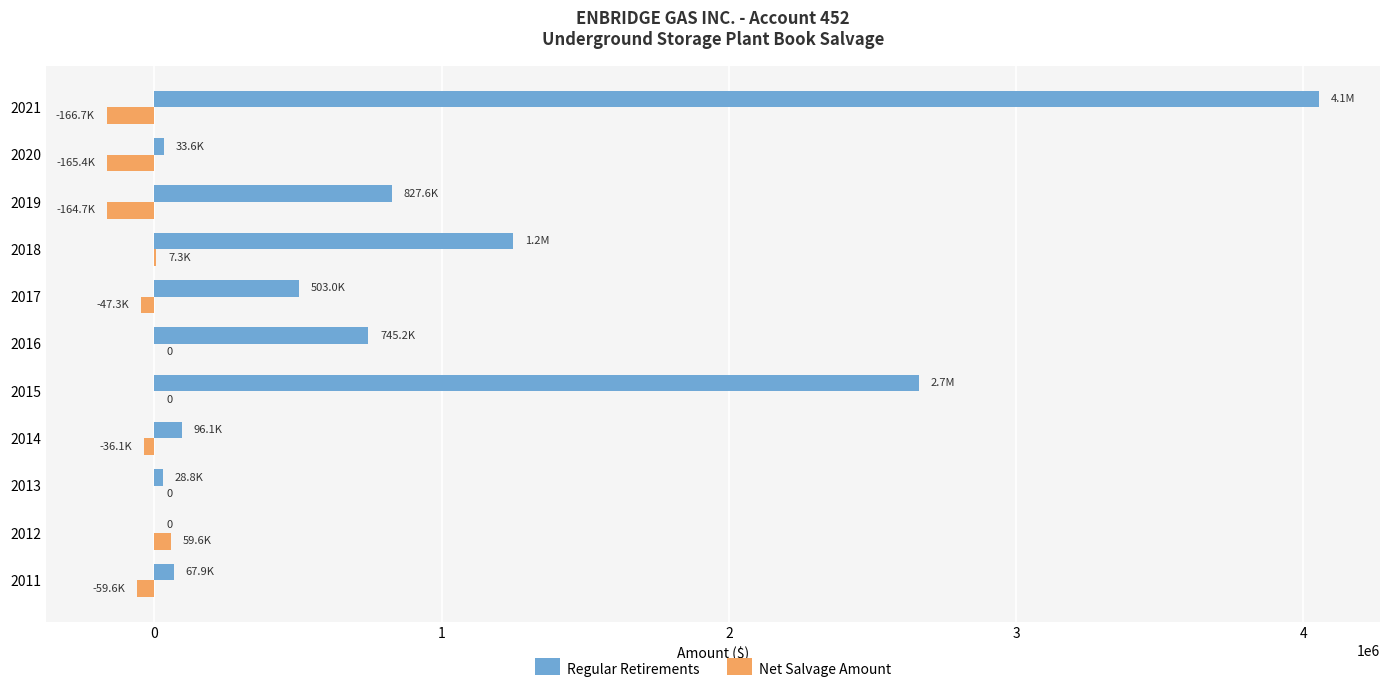

What is the maximum value shown in the chart?

4055912.8